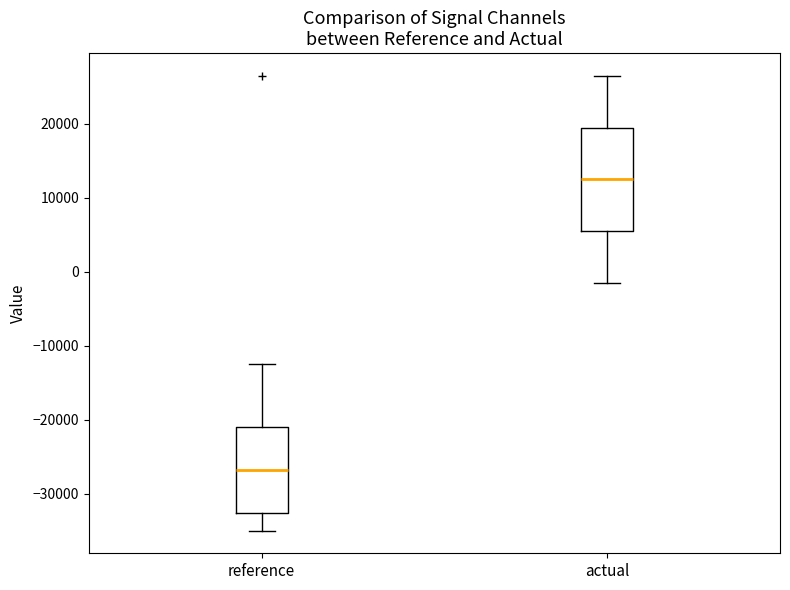

Reading left to right, transcribe this box plot: for each box, give where its median line is, the range the box spans, and where its two whiskers end, as read against the y-axis. The values are not printed on the chart, so give them approximately, as read against the axis.

reference: median -27000, box -33000 to -21000, whiskers -35000 to -13000
actual: median 12000, box 5000 to 19000, whiskers -2000 to 26000